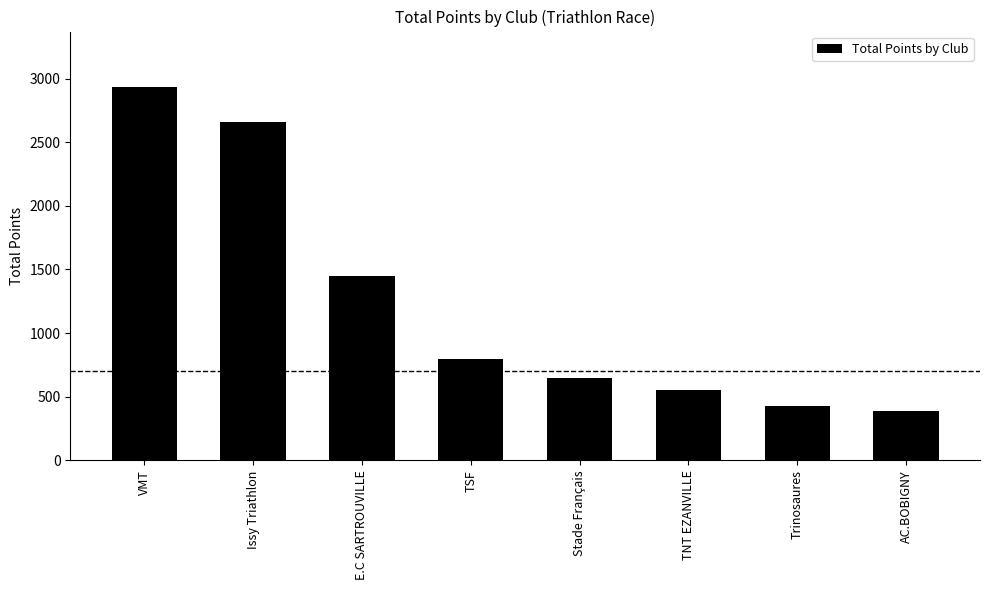

How many data points does each series have?

8